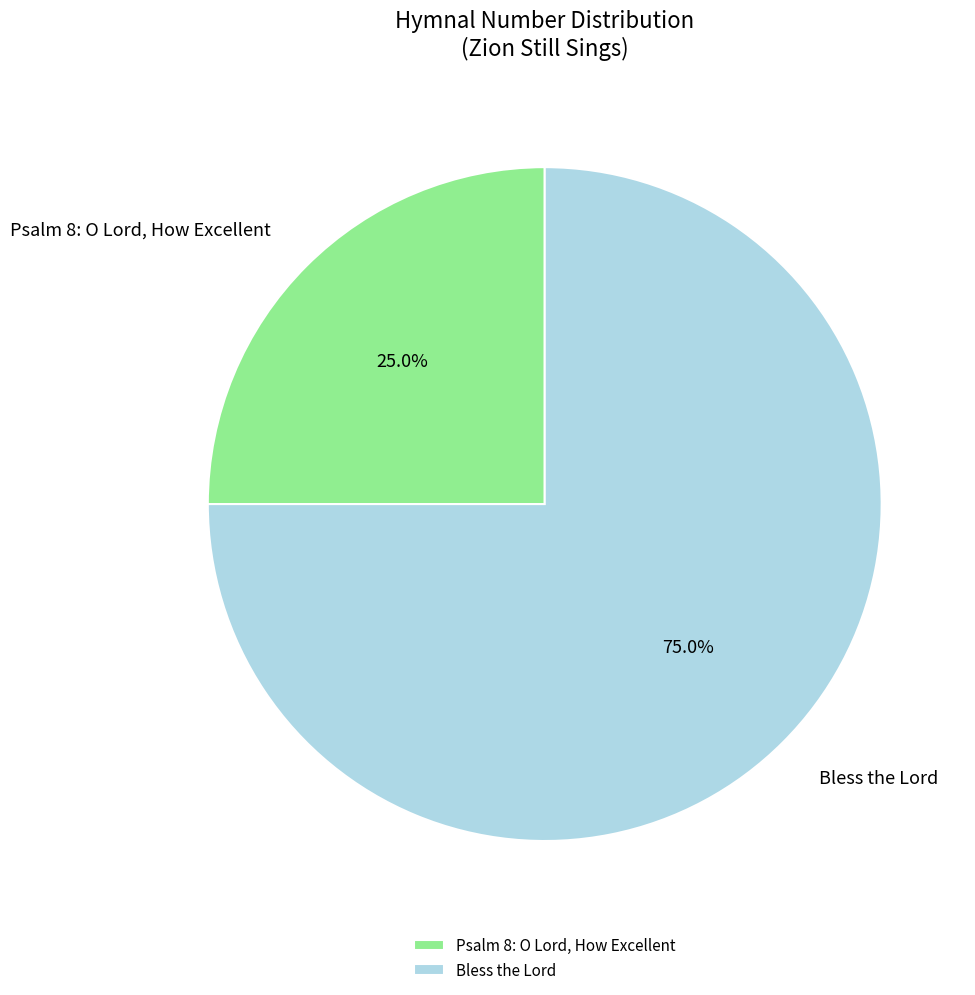

True or false: Bless the Lord accounts for 75% of the total.

True